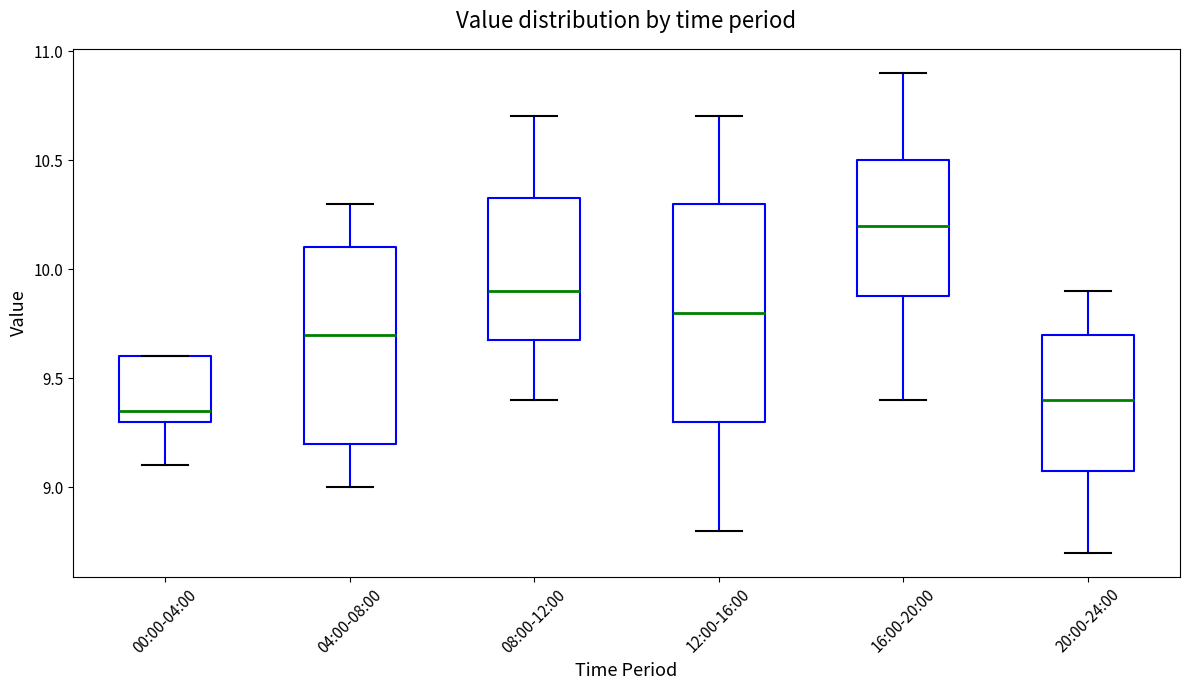

Where does the lower whisker of the box for 04:00-08:00 end on the y-axis? The values are not printed on the chart, so give them approximately, as read against the axis.

9.00